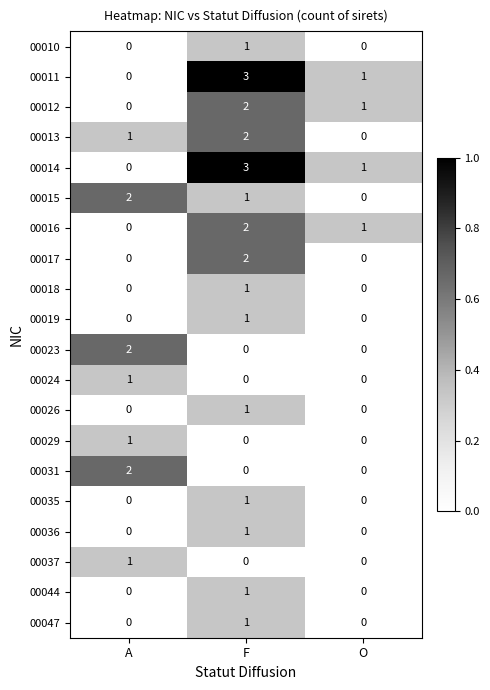

What is the greatest value displayed?

3